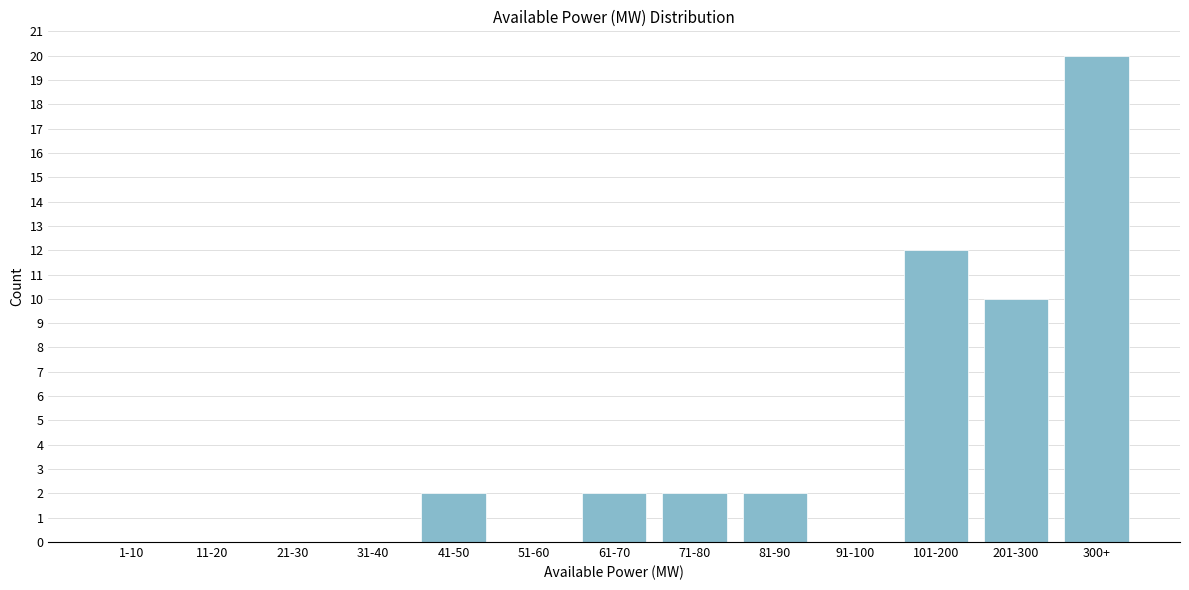

Reading right to left, extract all data points from this chart.

300+=20	201-300=10	101-200=12	91-100=0	81-90=2	71-80=2	61-70=2	51-60=0	41-50=2	31-40=0	21-30=0	11-20=0	1-10=0